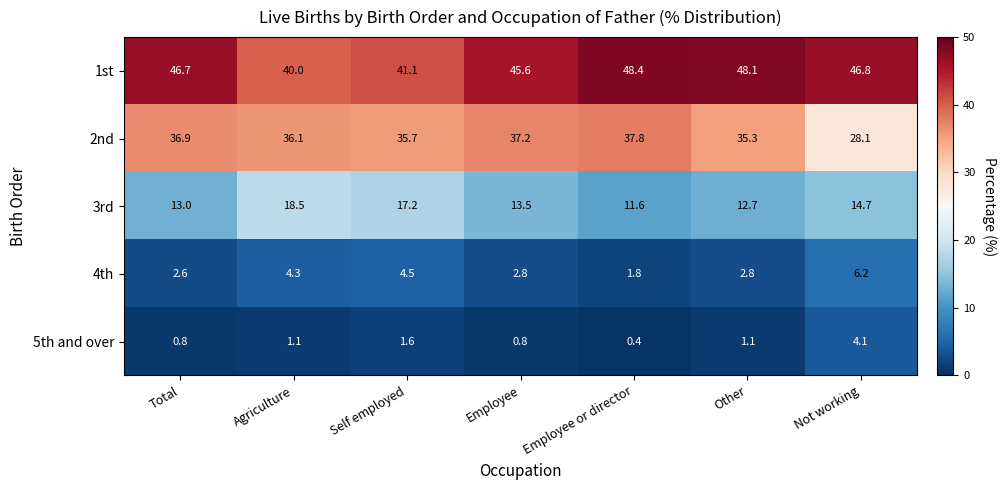

The value of 4th at Not working is 6.2. True or false?

True